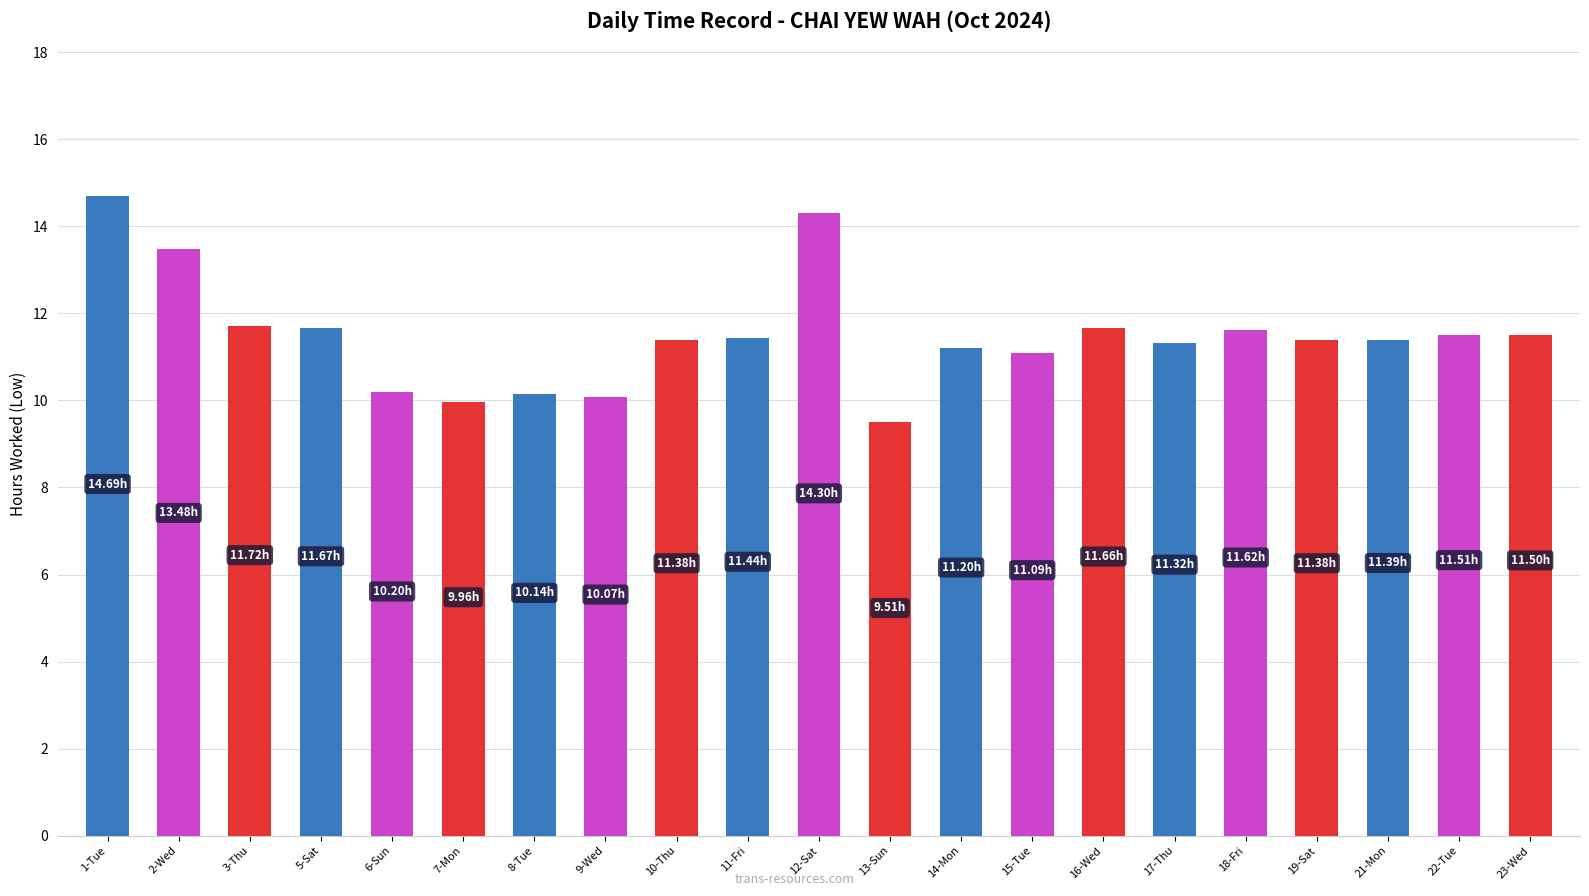

At which label does the data first exceed 11?

1-Tue